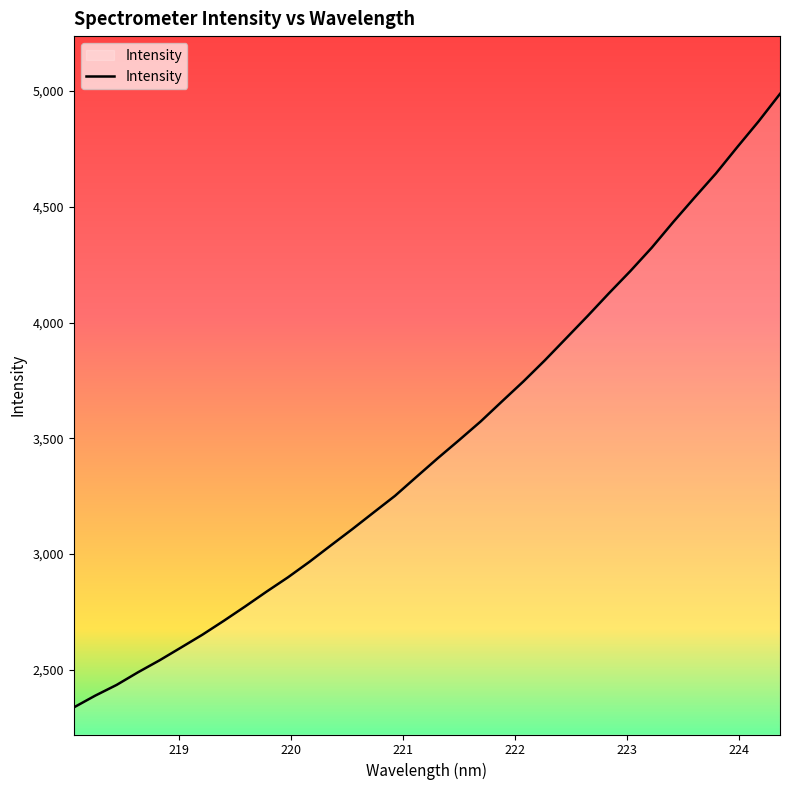

Count the number of values greater than 3414.

17